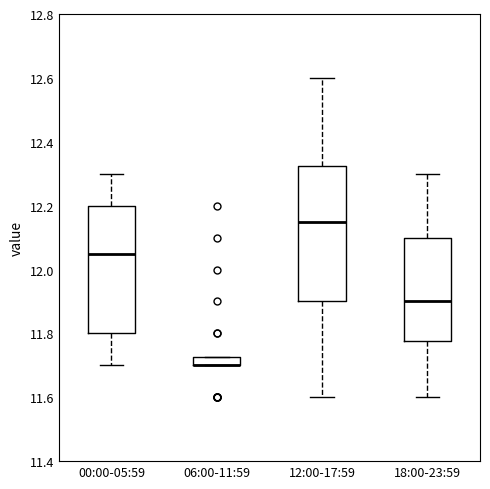

Comparing the boxes themselves (not the whiskers), which one is the tallest?

12:00-17:59